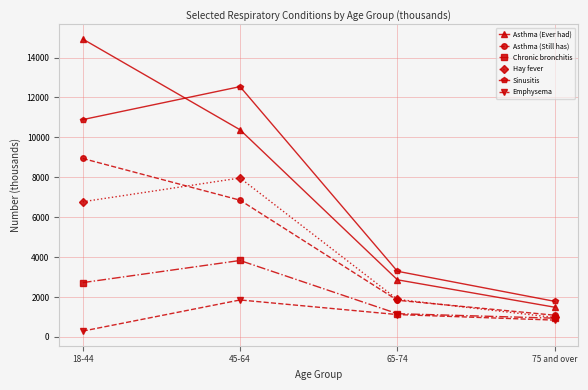

What is the label of the 3rd point from the right?

45-64